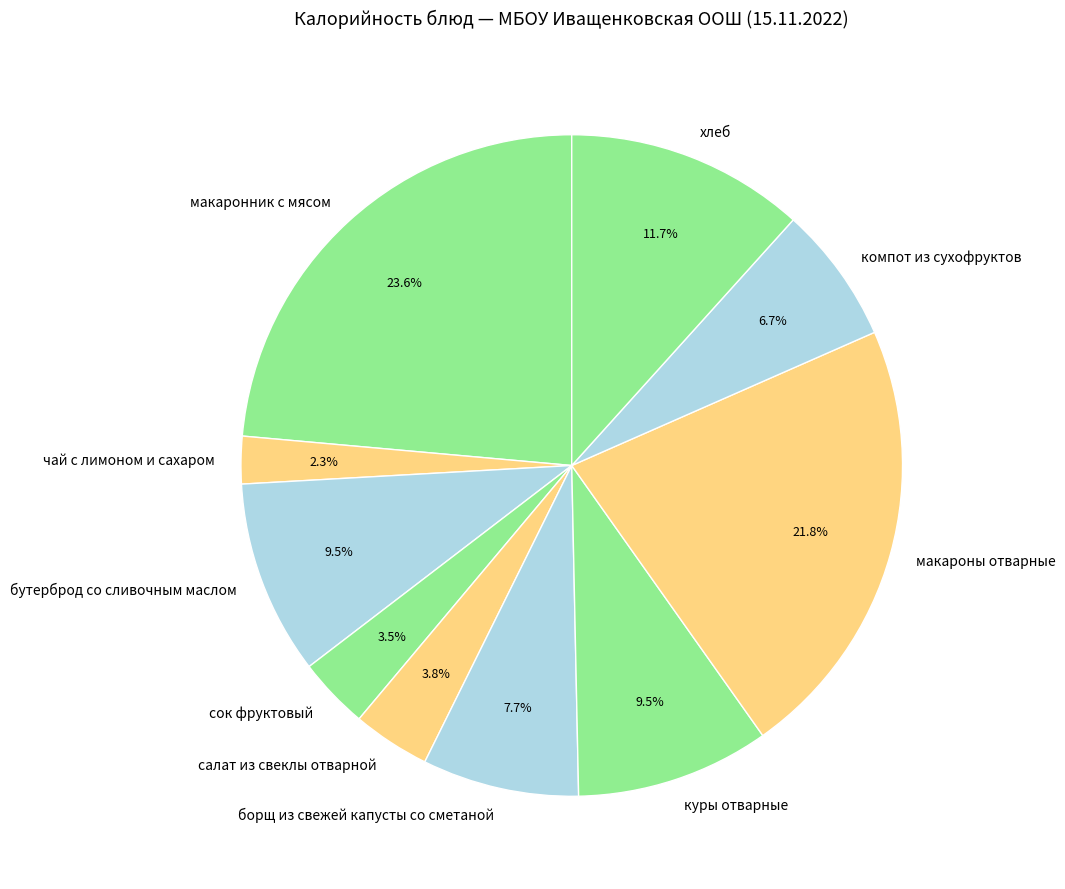

To the nearest percent, what is the average slice percentage?

10%